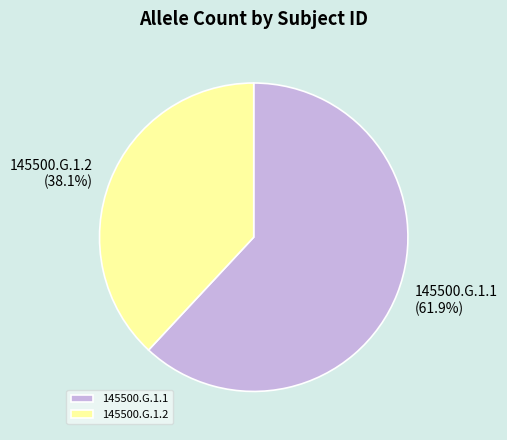

Which category accounts for the majority?

145500.G.1.1